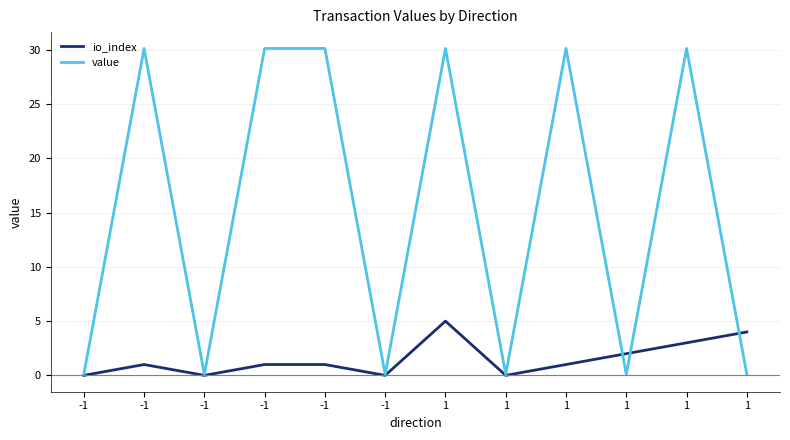

What is the difference between the maximum and minimum values in the io_index series?

5.0